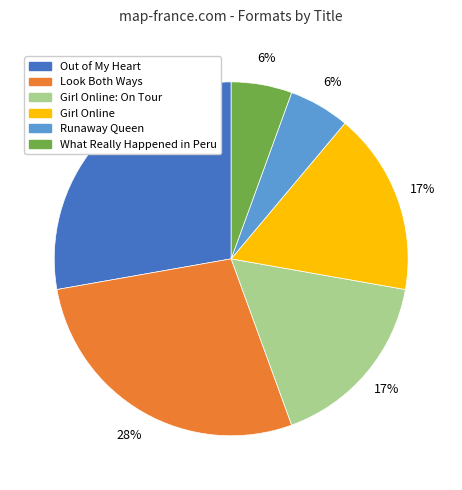

Is it true that Runaway Queen is 6% of the pie?

True